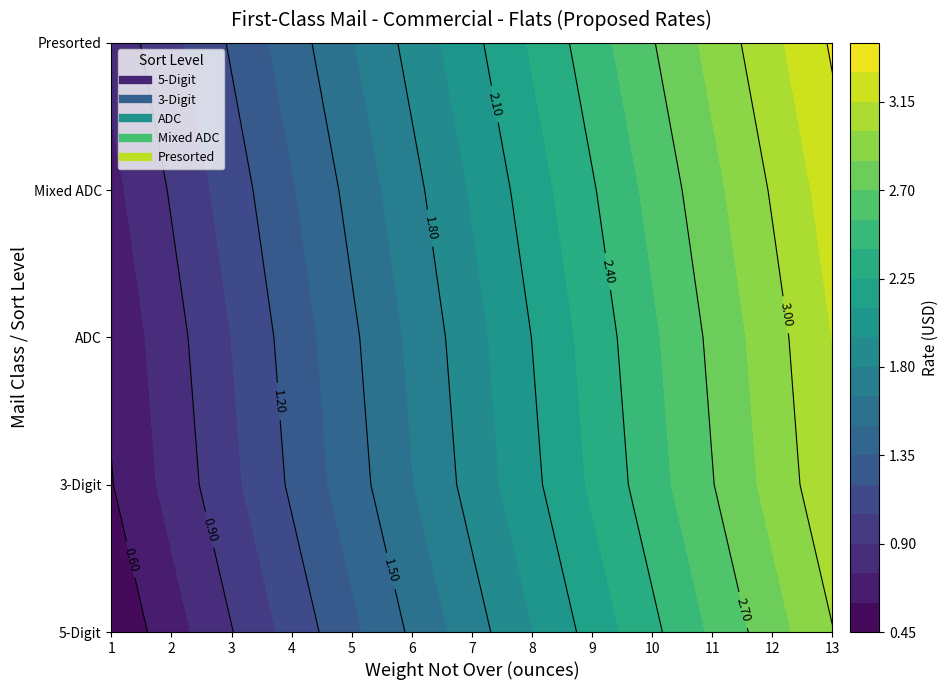

Which series has the largest total across all categories?

Presorted